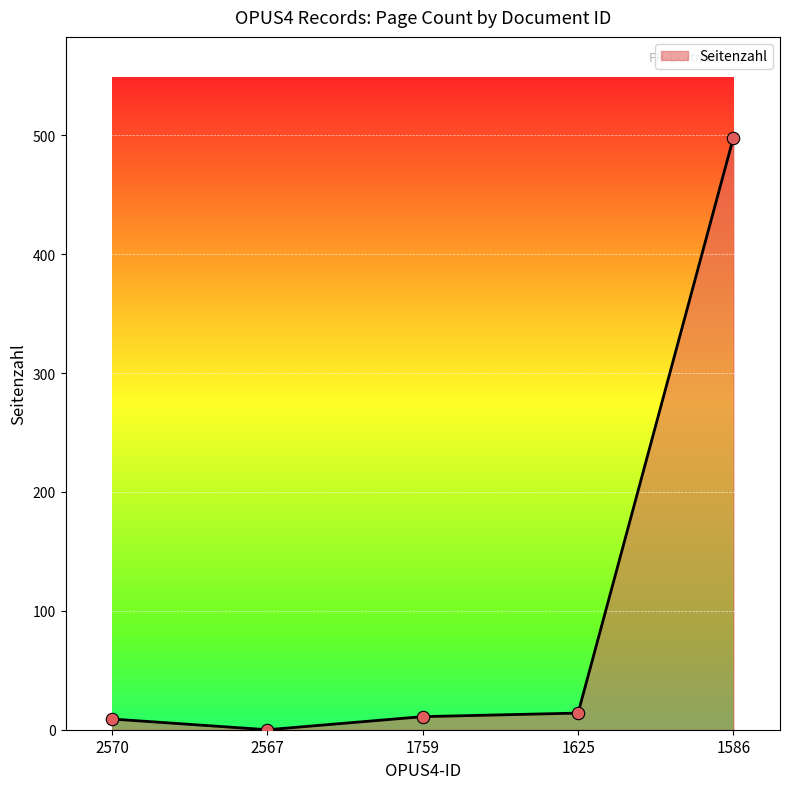

What is the change in value from 1759 to 1586?

+487